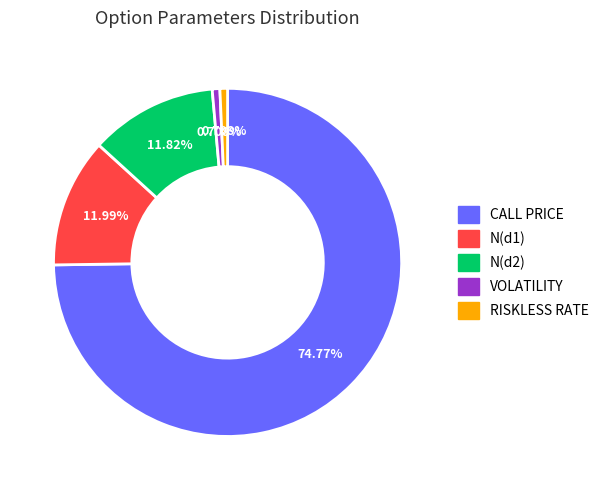

Combined, do VOLATILITY and CALL PRICE account for over 50%?

Yes